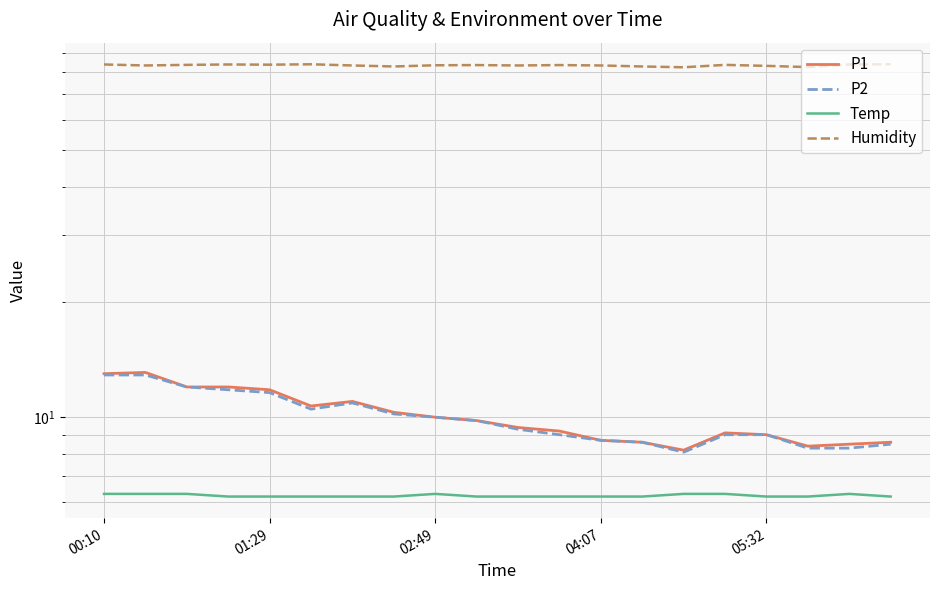

What are all the series names shown in the legend?

P1, P2, Temp, Humidity